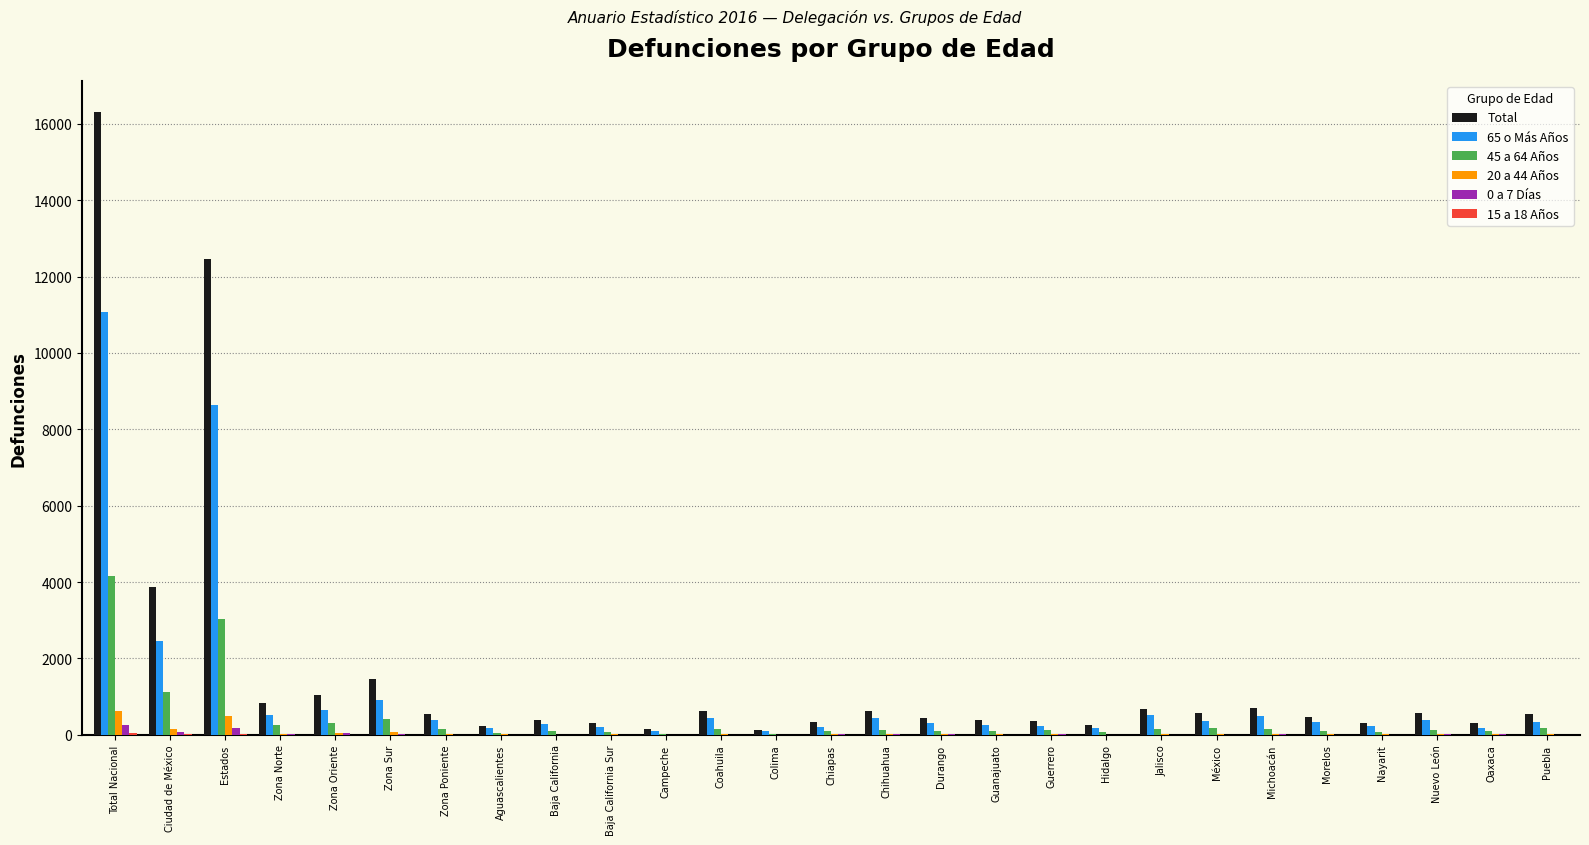

Which category has the highest value across all series?

Total Nacional